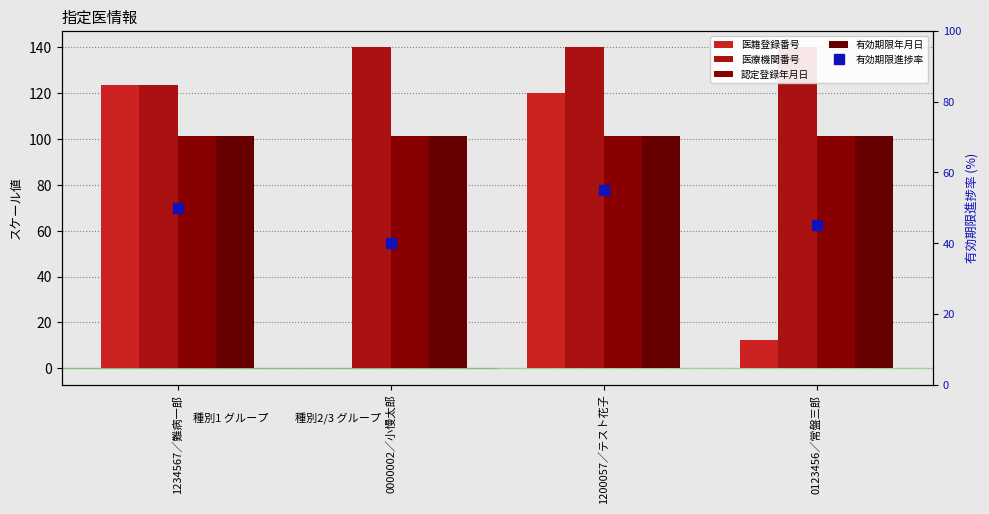

Rank the series by their maximum value, from lowest to highest.

有効期限進捗率, 認定登録年月日, 有効期限年月日, 医籍登録番号, 医療機関番号